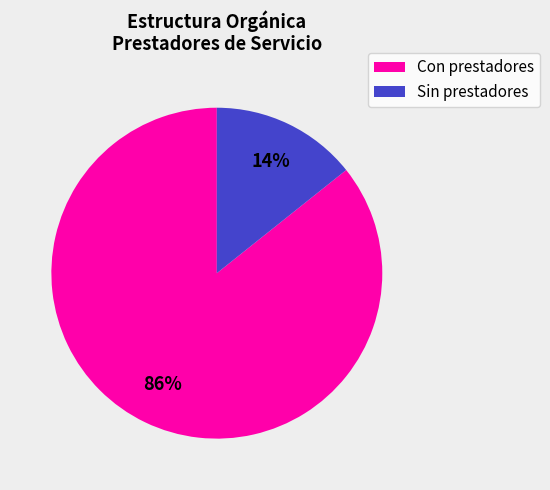

Which slice is the smallest?

Sin prestadores